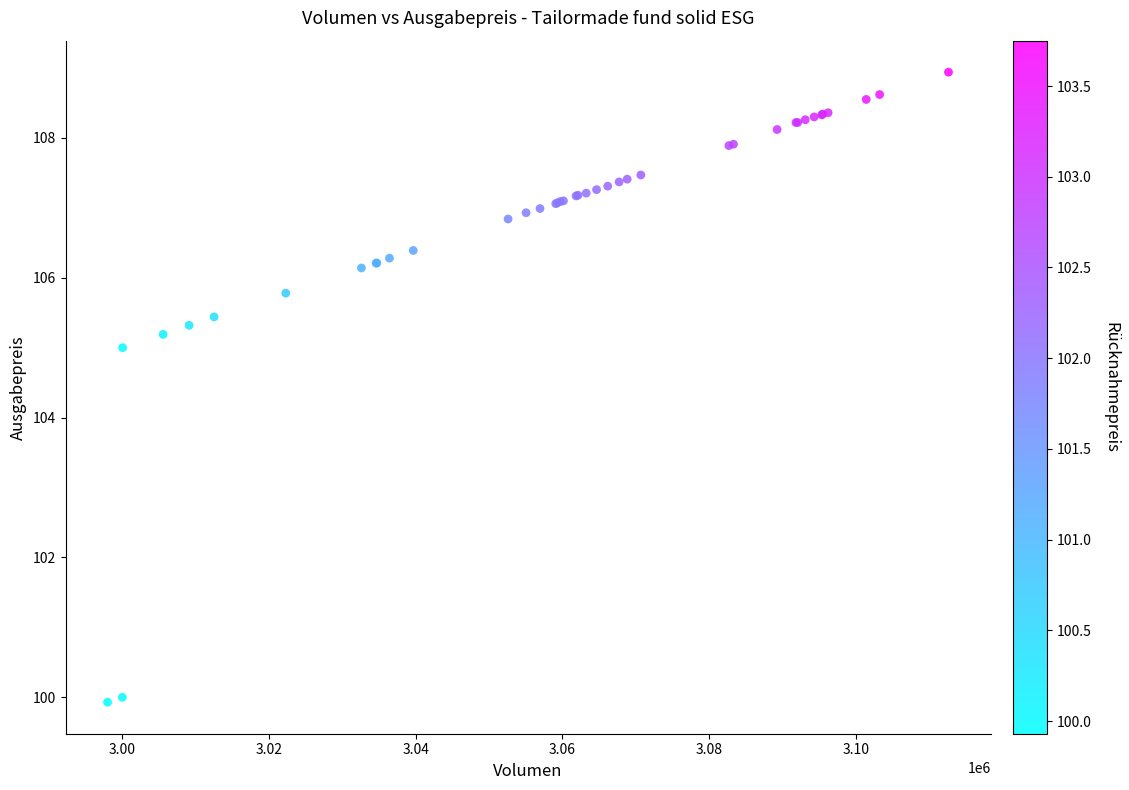

What Y value in the scatter plot is closest to 104?

105.0